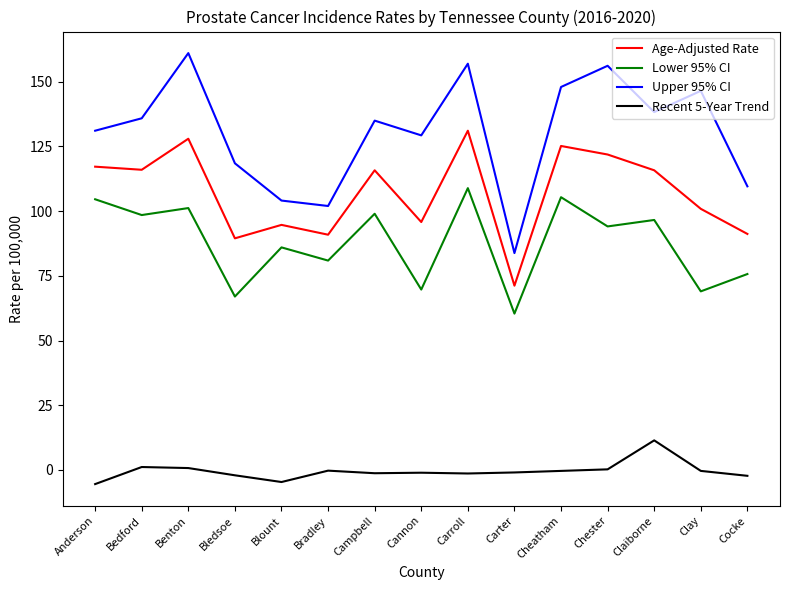

How many interior local peaks does the Lower 95% CI series have?

6